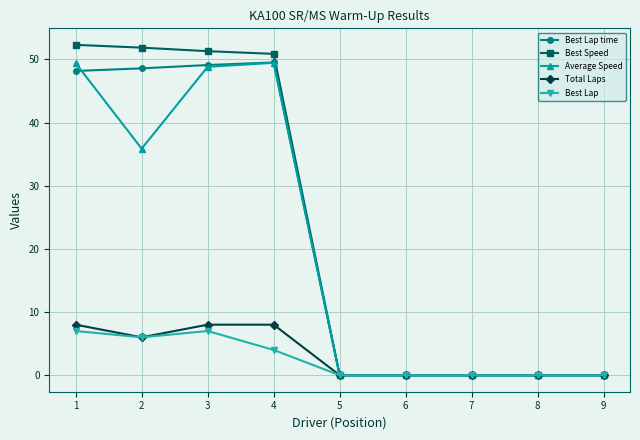

Which series has the widest spread of values?

Best Speed